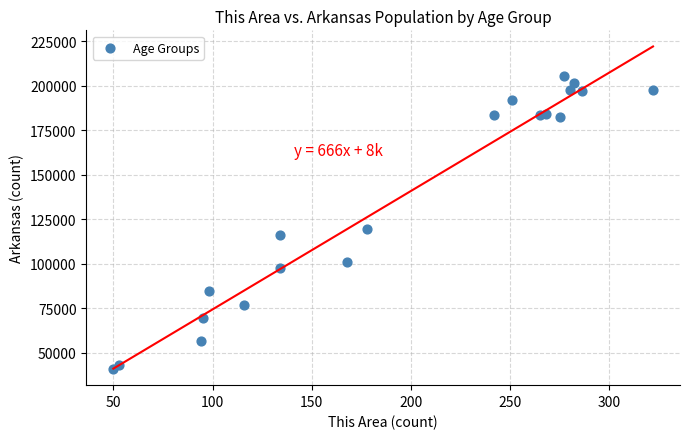

What Y value in the scatter plot is closest to 123157?

119350